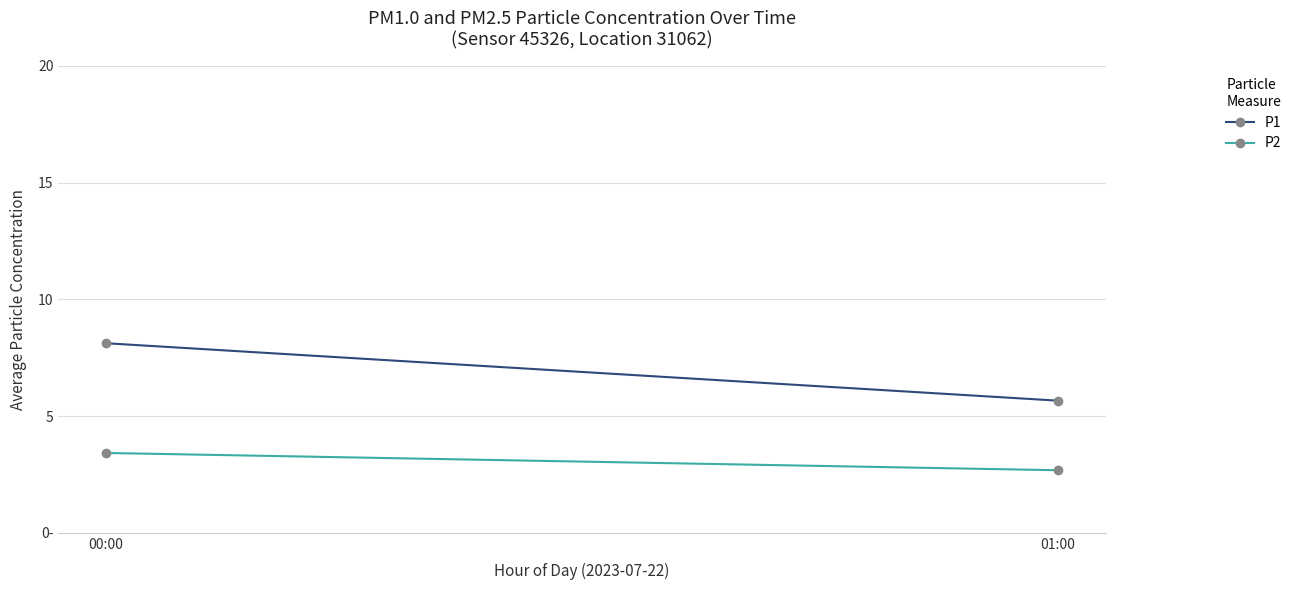

What position from the left is 00:00?

1